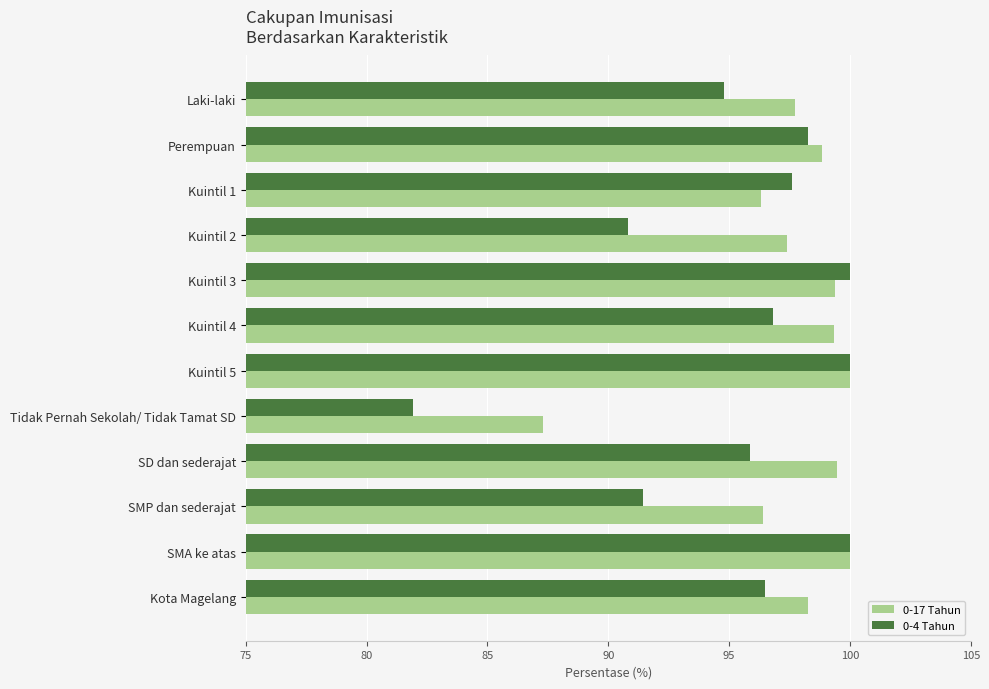

What is the spread (max minus min) of values at Kuintil 3?

0.6